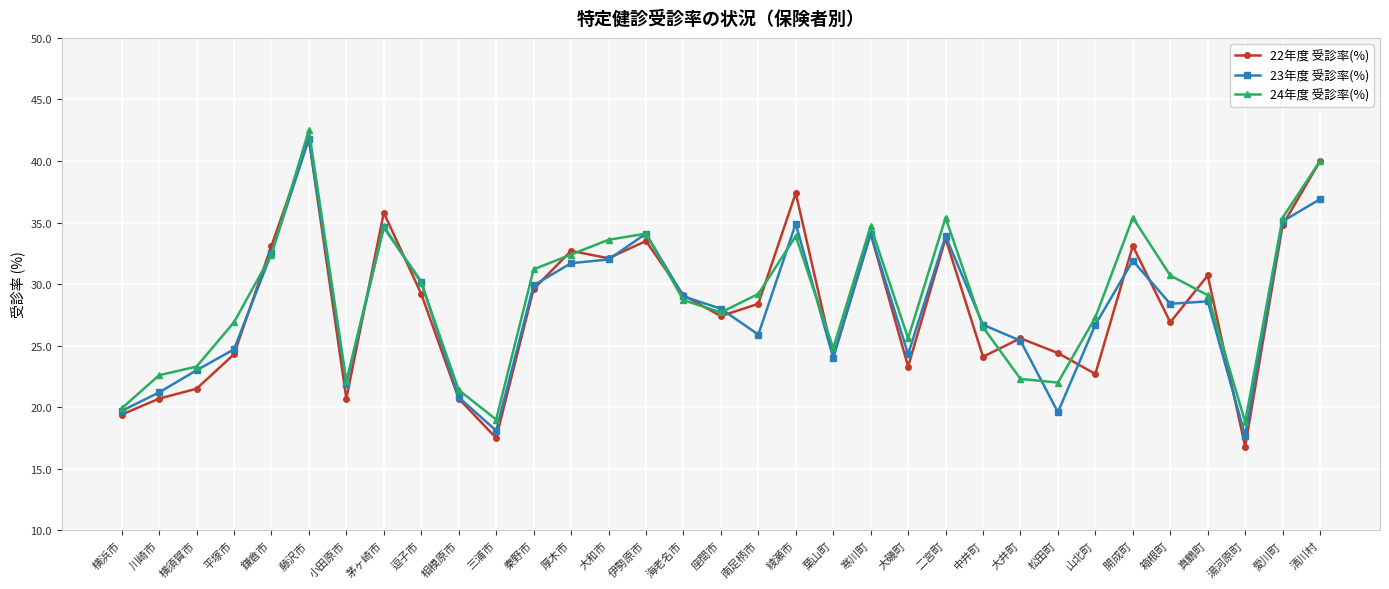

How many lines are shown in the chart?

3